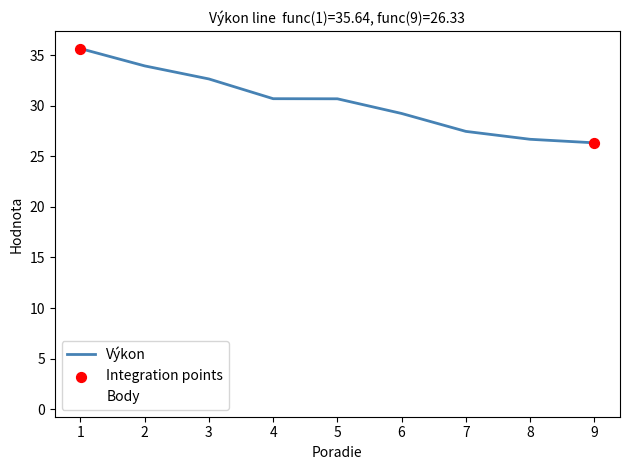

At how many categories does at least one series exceed 11?

9